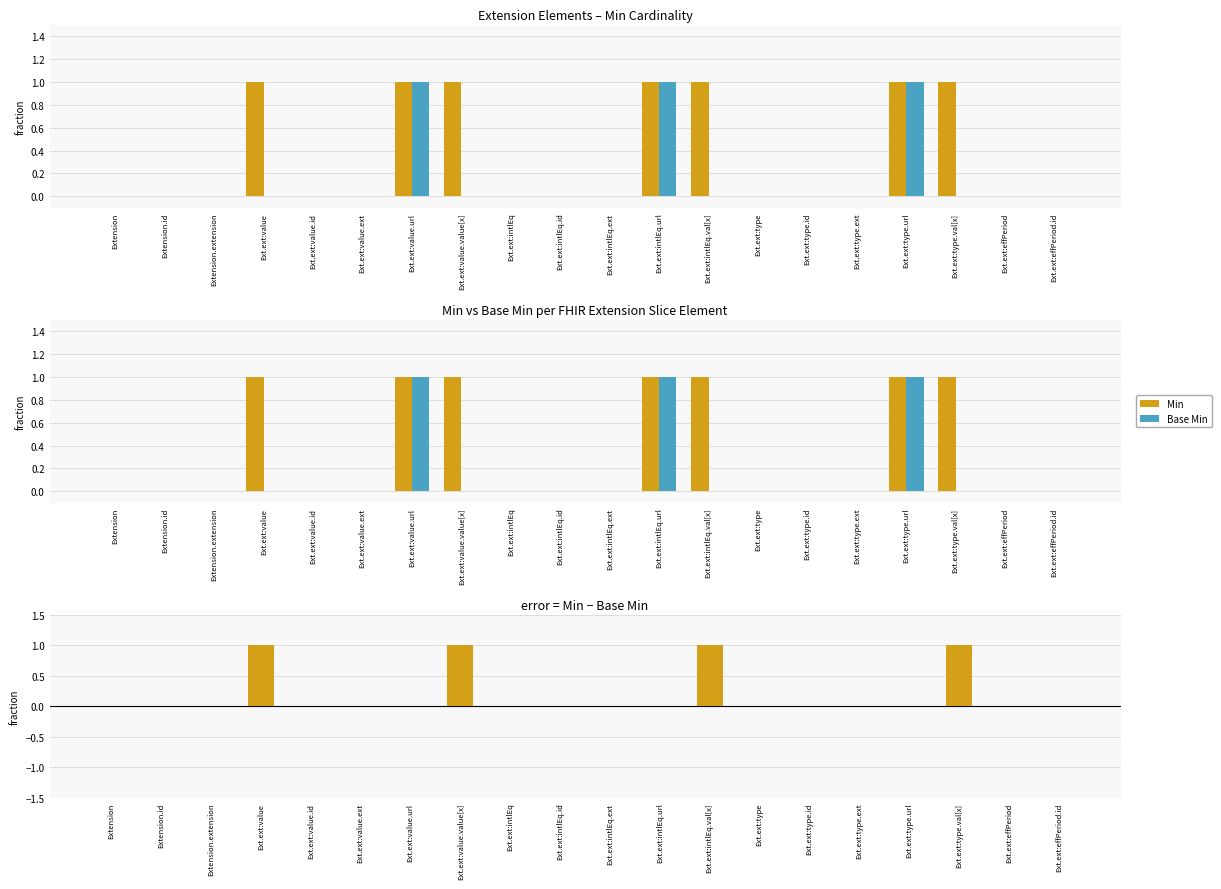

What value does the Min series have at Ext.ext:type.val[x]?

1